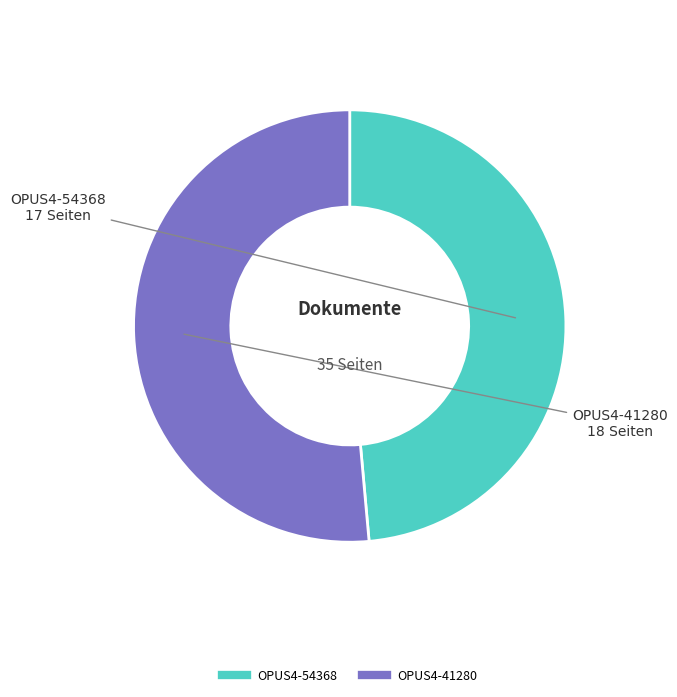

Is OPUS4-54368 the majority of the pie?

No